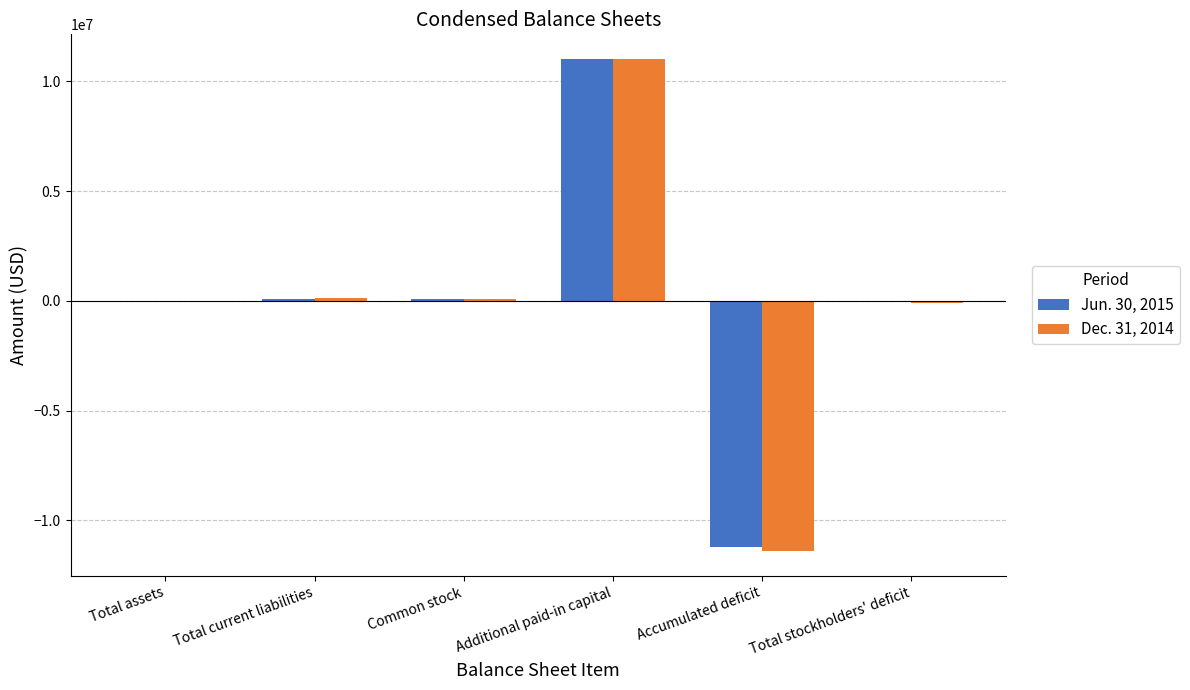

The Dec. 31, 2014 series shows -11405783 at Accumulated deficit. True or false?

True